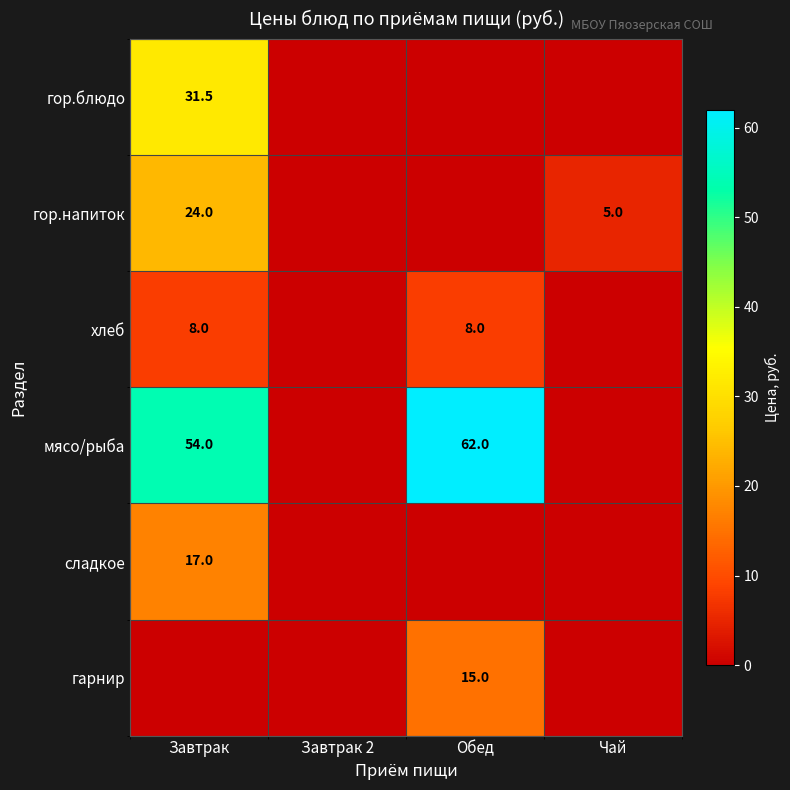

The гор.блюдо series shows 56.3 at Завтрак. True or false?

False